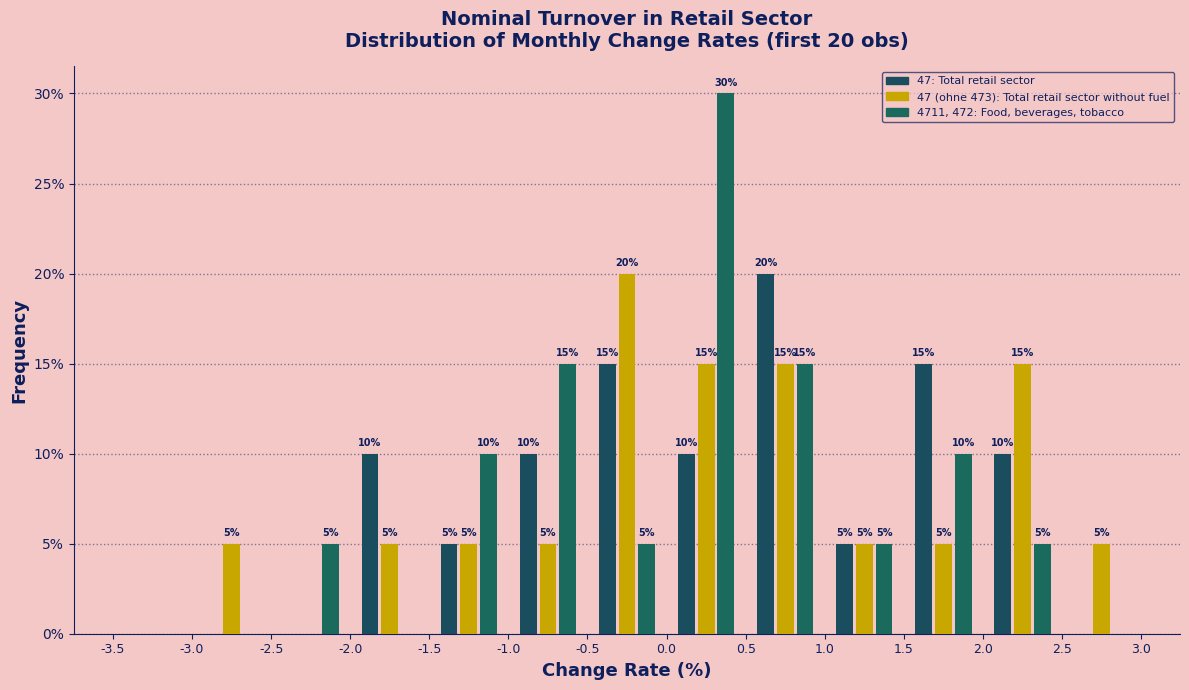

In the 4711, 472: Food, beverages, tobacco series, which range on the x-axis has the tallest bar?

0.0 to 0.5